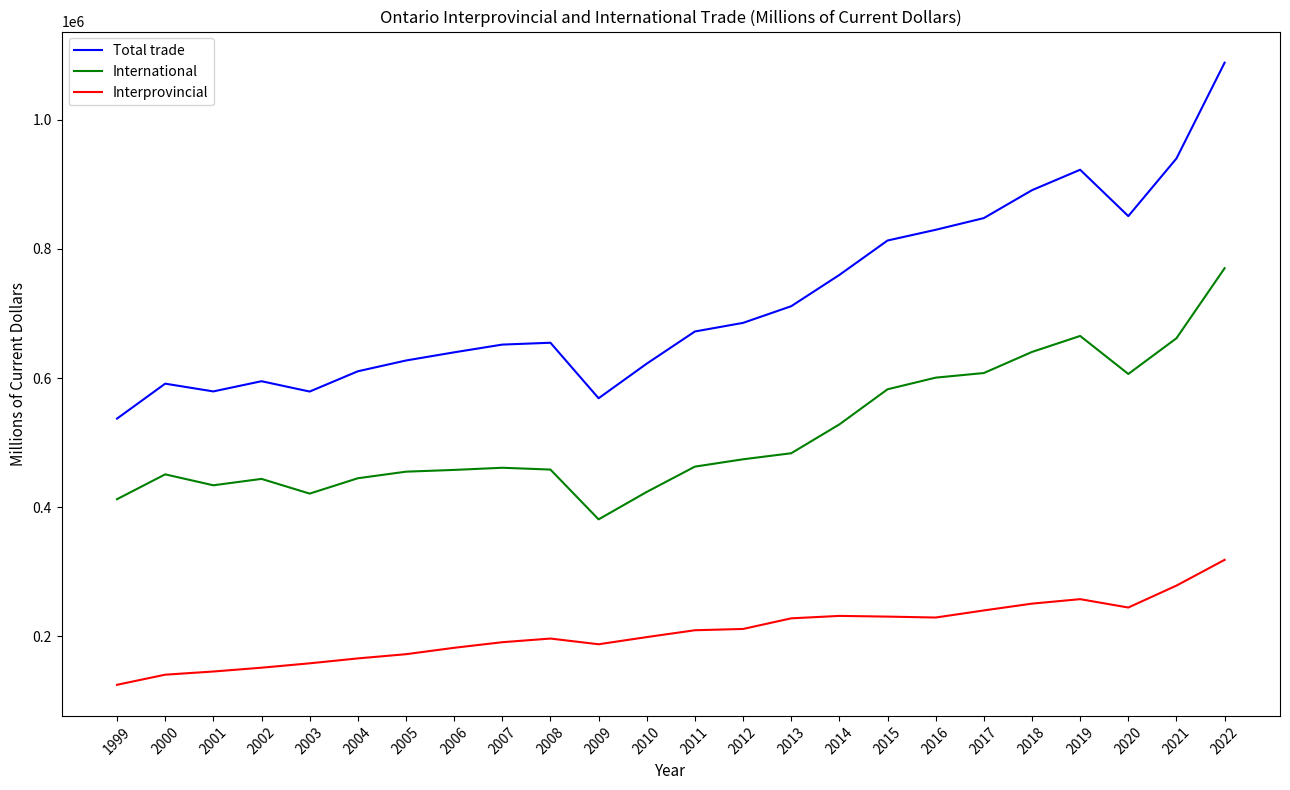

Does the chart have visible grid lines?

No